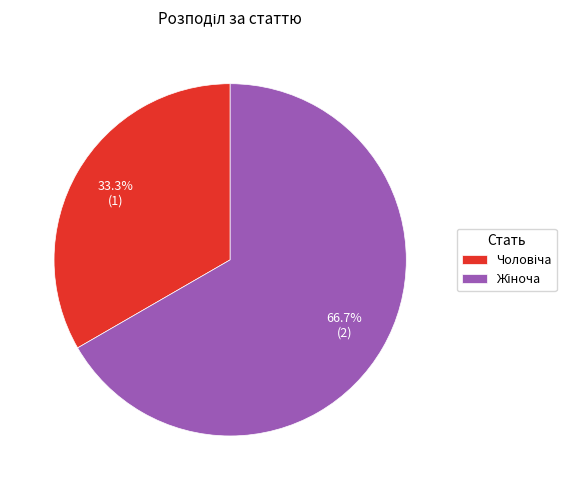

To the nearest percent, what is the difference between the largest and smallest slice percentages?

33%